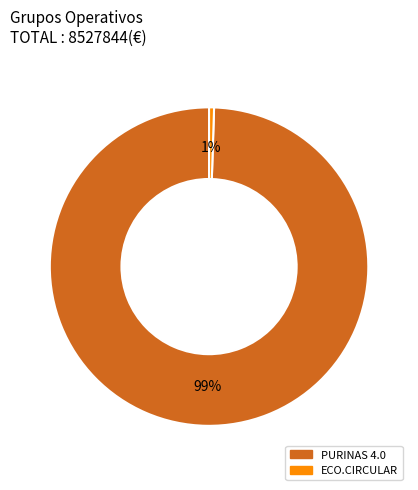

Between PURINAS 4.0 and ECO.CIRCULAR, which is larger?

PURINAS 4.0